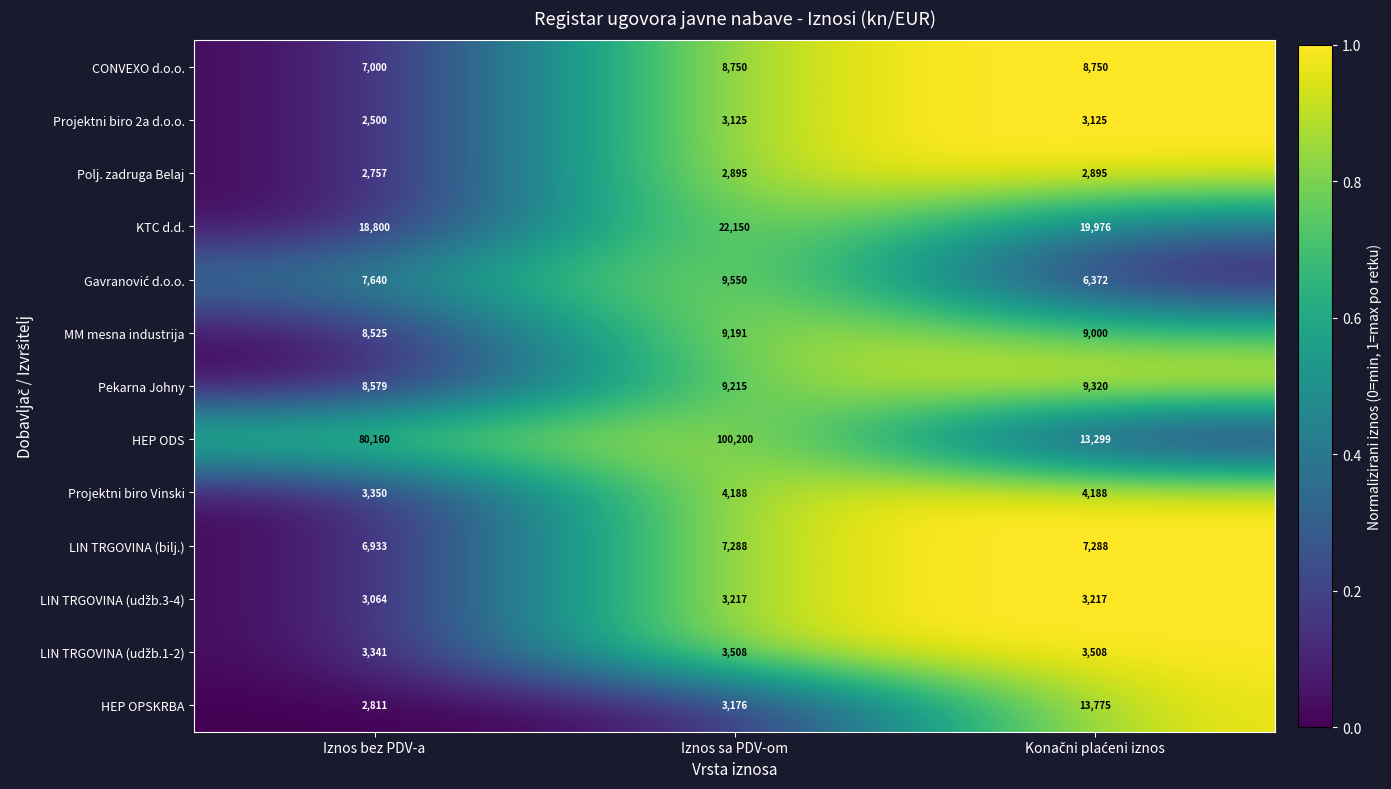

What is the total value across all series at Iznos bez PDV-a?

155460